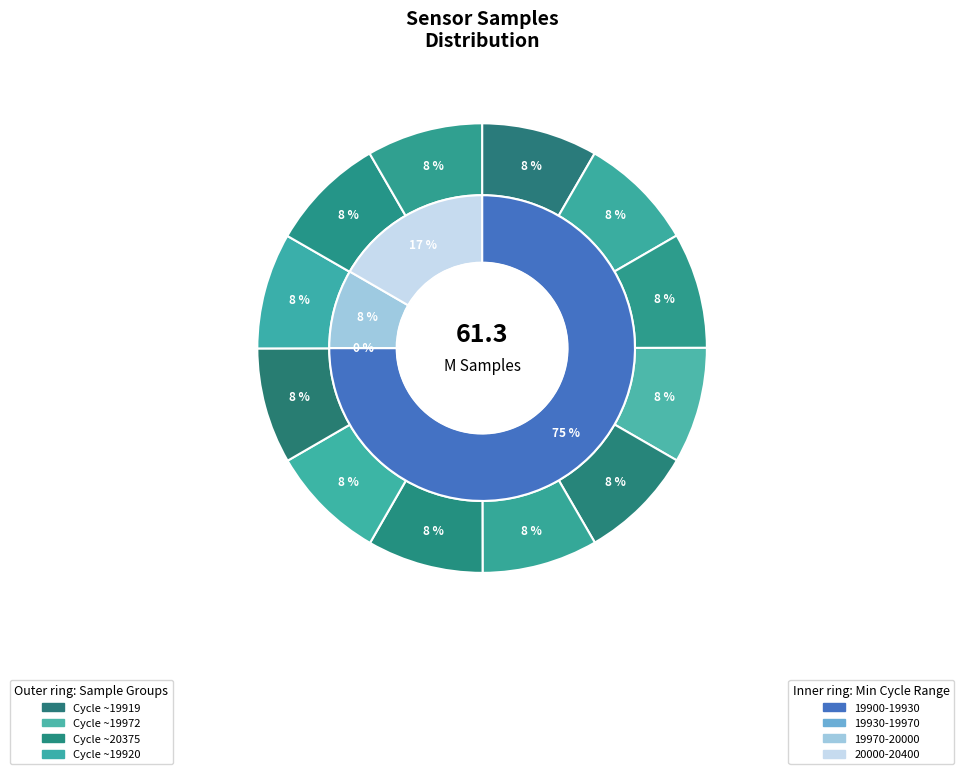

Is it true that 28 is 8% of the pie?

True